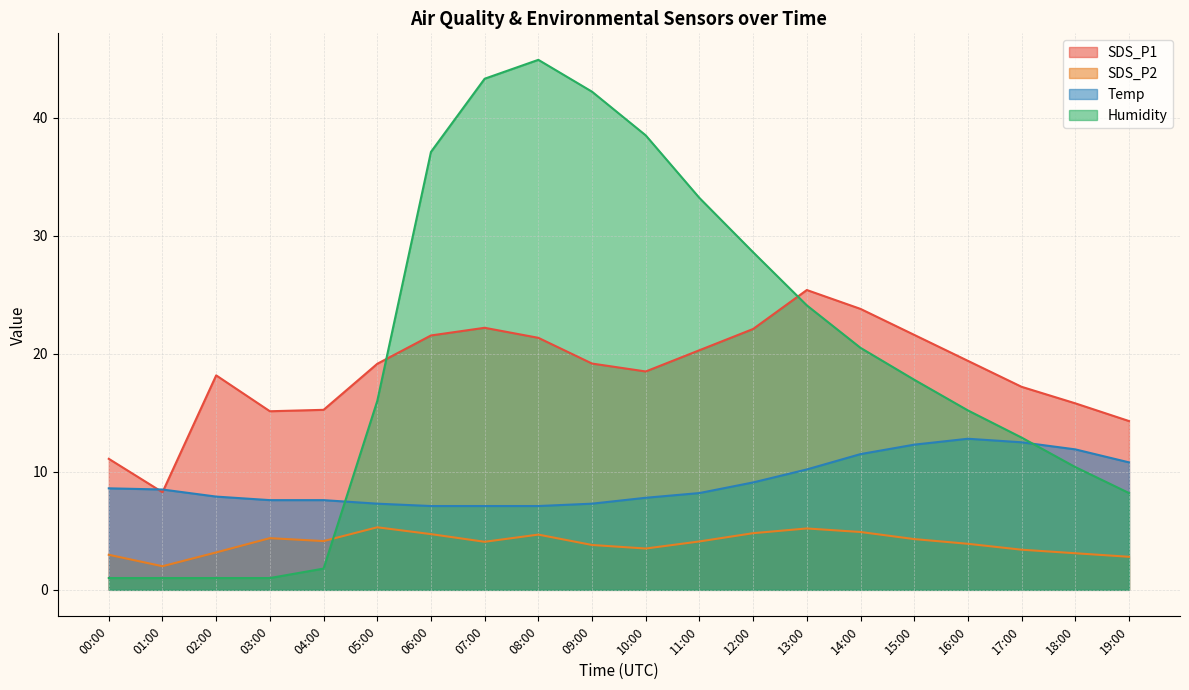

What position from the right is 09:00?

11